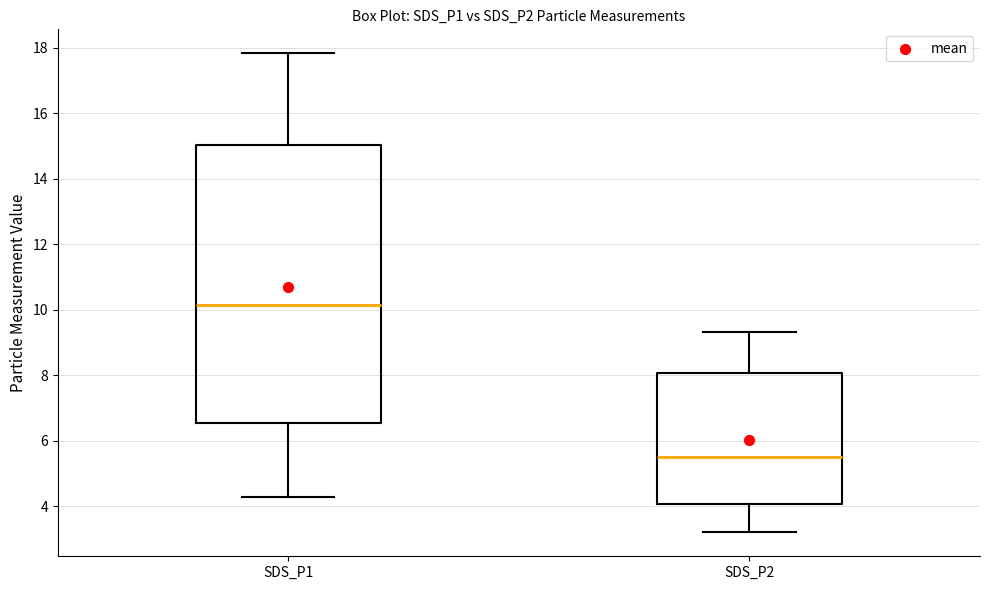

Which box has the lowest median line?

SDS_P2